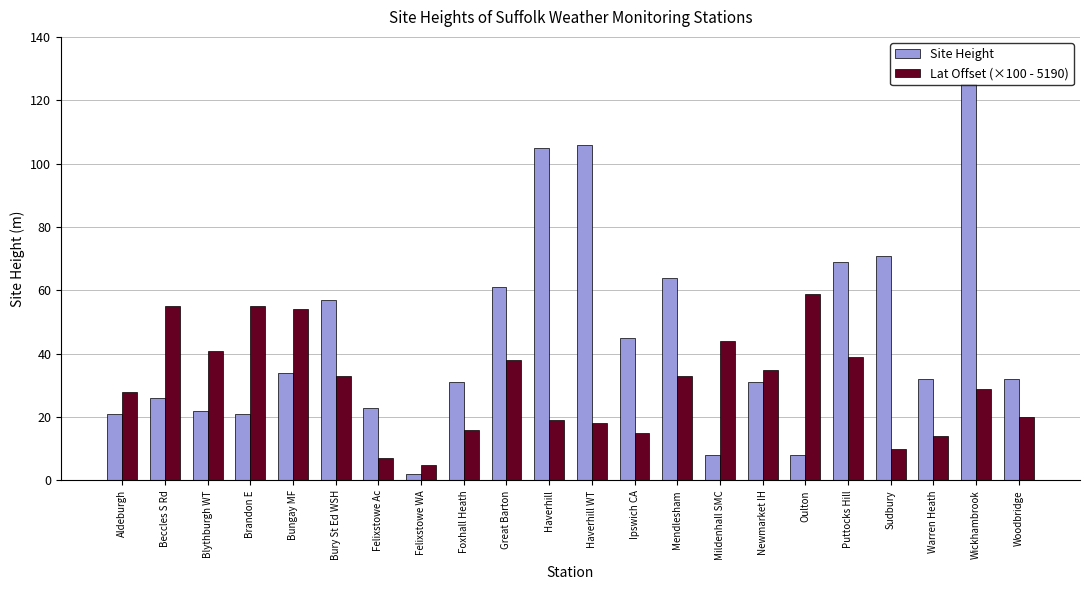

At Haverhill, list the series in order from largest to smallest.

Site Height, Lat Offset (×100 - 5190)